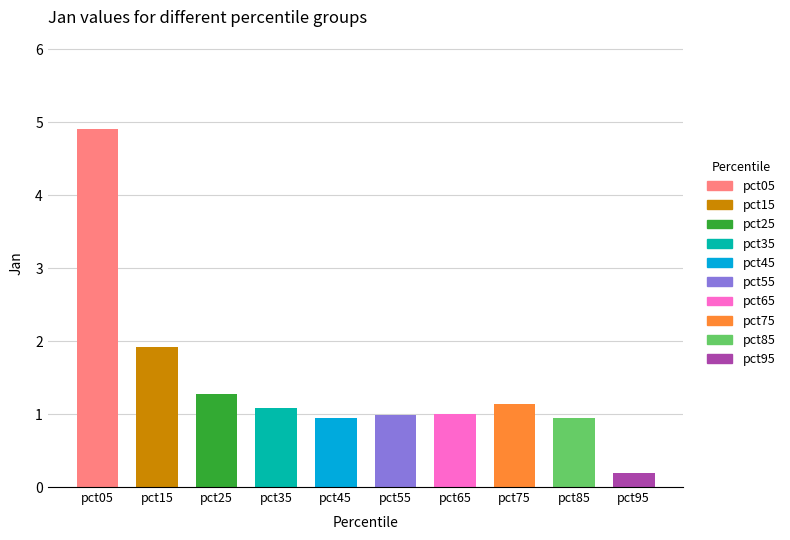

At which label does the data first exceed 1?

pct05